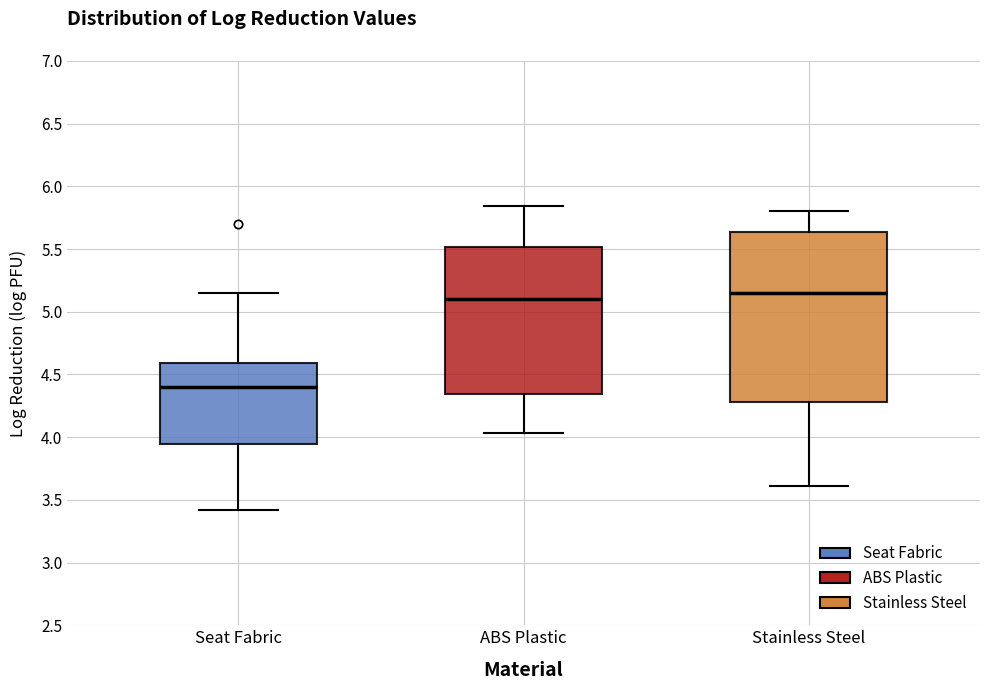

Reading left to right, read every box against the y-axis: the position of its median line, the range the box covers, and the ends of its whiskers. The values are not printed on the chart, so give them approximately, as read against the axis.

Seat Fabric: median 4.40, box 3.95 to 4.60, whiskers 3.40 to 5.15
ABS Plastic: median 5.10, box 4.35 to 5.50, whiskers 4.05 to 5.85
Stainless Steel: median 5.15, box 4.30 to 5.65, whiskers 3.60 to 5.80